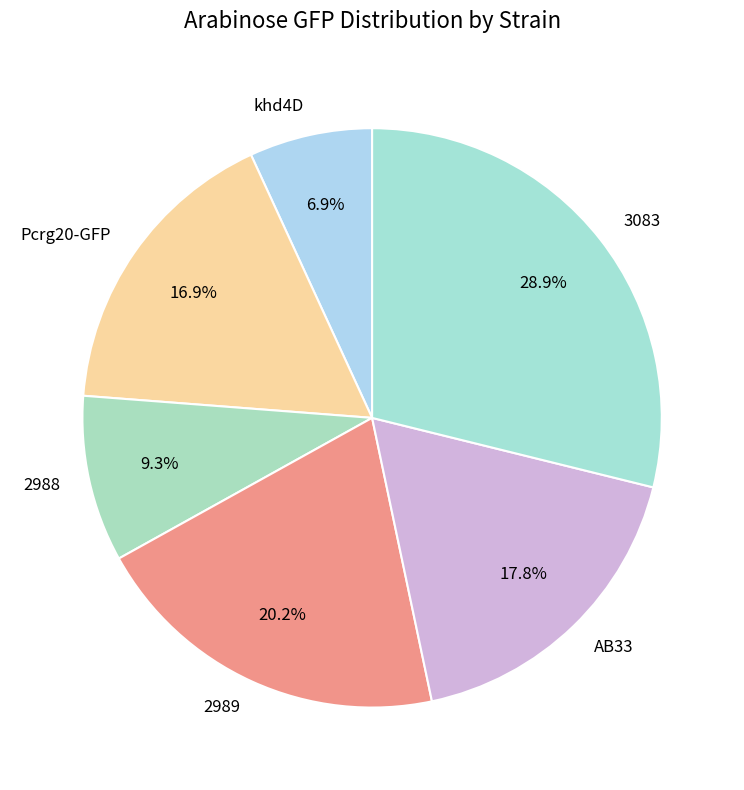

Is the sum of Pcrg20-GFP and 2989 greater than half?

No